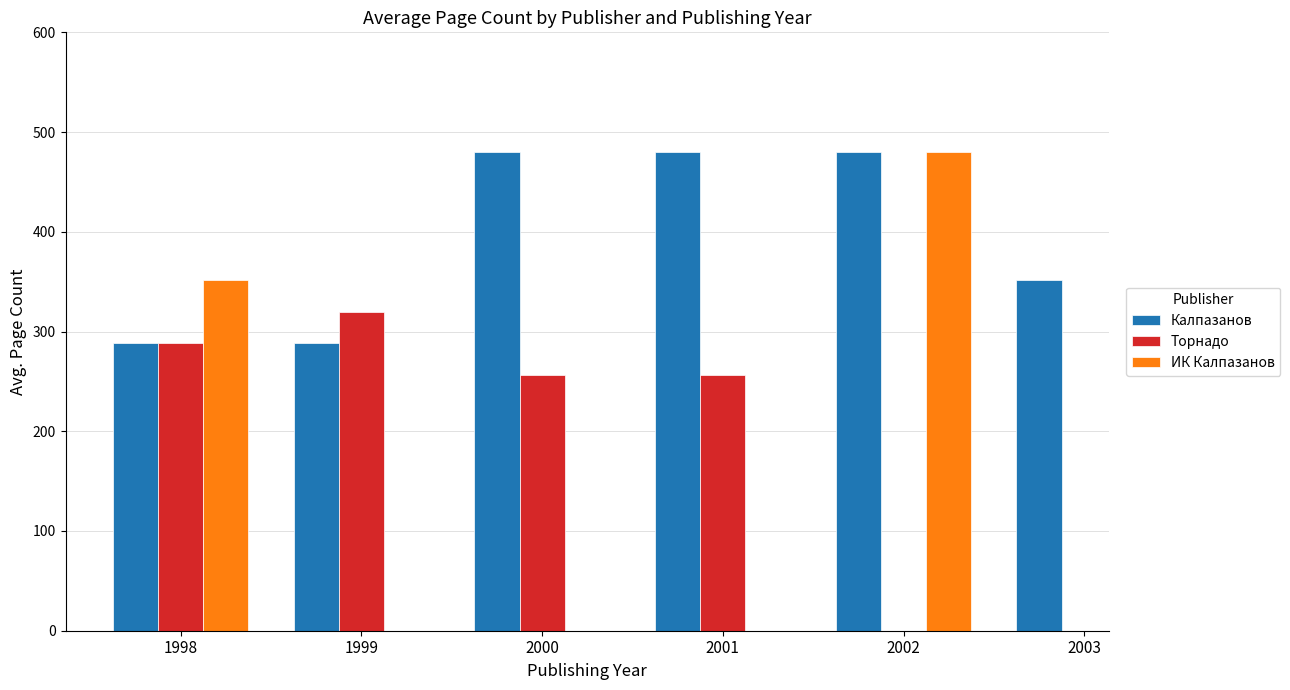

True or false: Торнадо has a value of 68.2 at 1998.

False